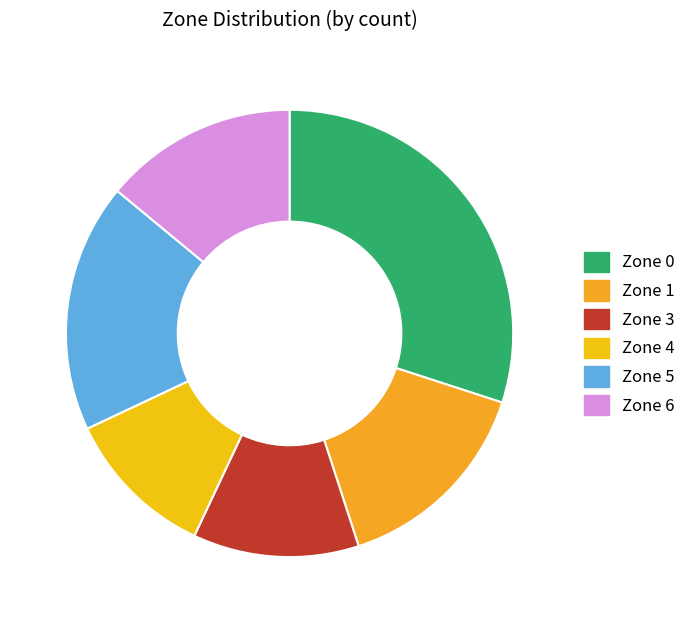

What is the smallest slice in the pie chart?

Zone 4